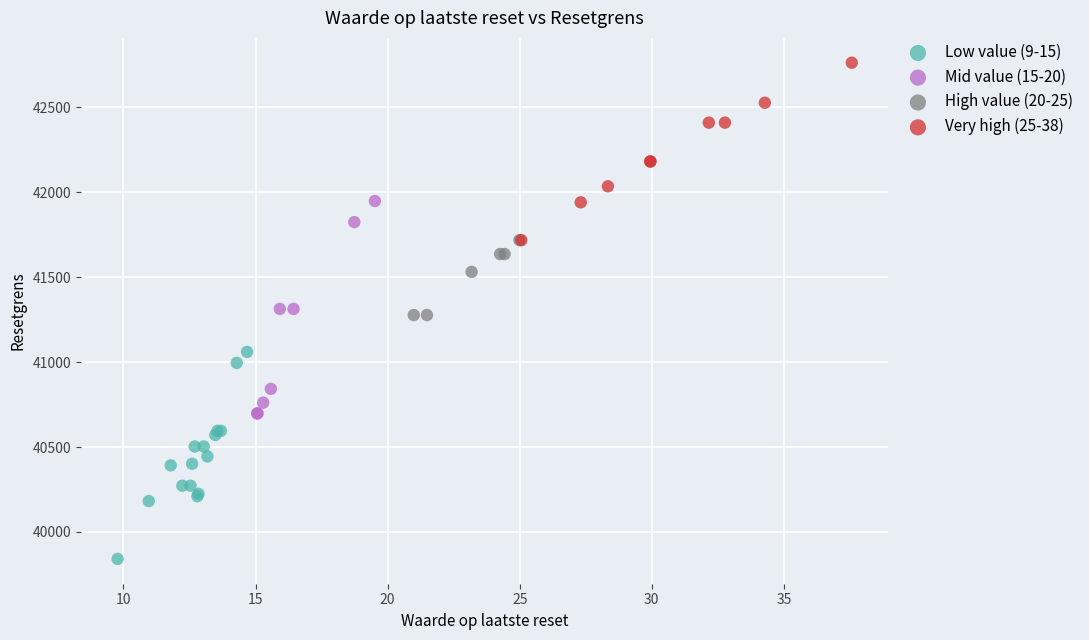

Which series contains the highest Y value?

Very high (25-38)